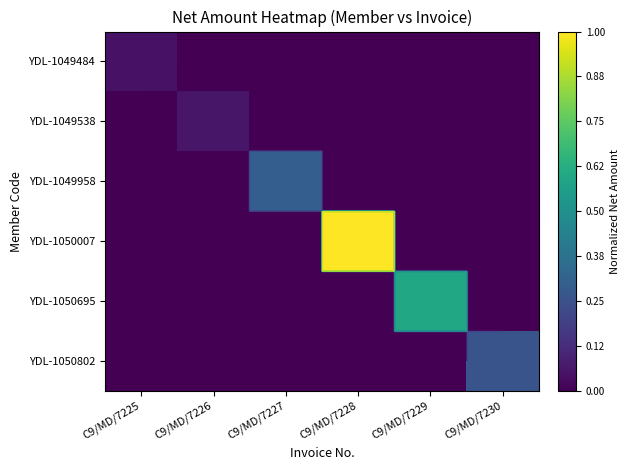

List the labels in order of YDL-1049538 value, largest first.

C9/MD/7226, C9/MD/7225, C9/MD/7227, C9/MD/7228, C9/MD/7229, C9/MD/7230